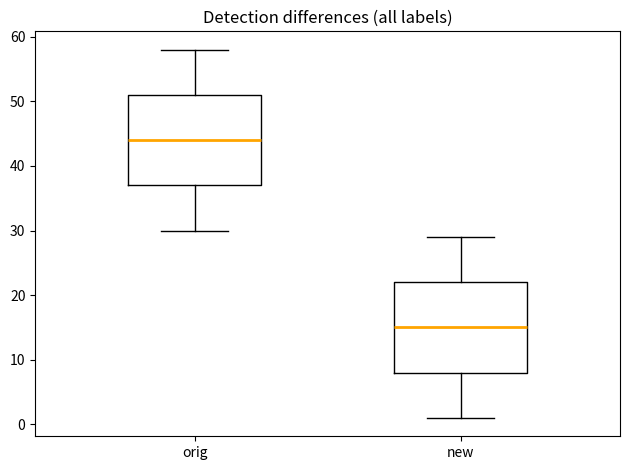

Reading left to right, transcribe this box plot: for each box, give where its median line is, the range the box spans, and where its two whiskers end, as read against the y-axis. The values are not printed on the chart, so give them approximately, as read against the axis.

orig: median 44, box 37 to 51, whiskers 30 to 58
new: median 15, box 8 to 22, whiskers 1 to 29